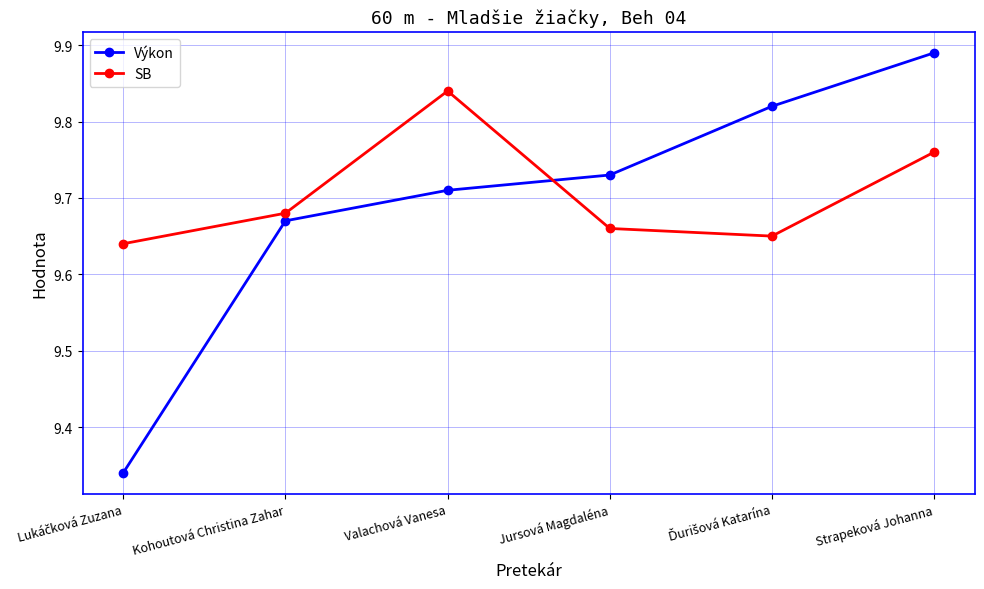

Which series has the largest range (max minus min)?

Výkon